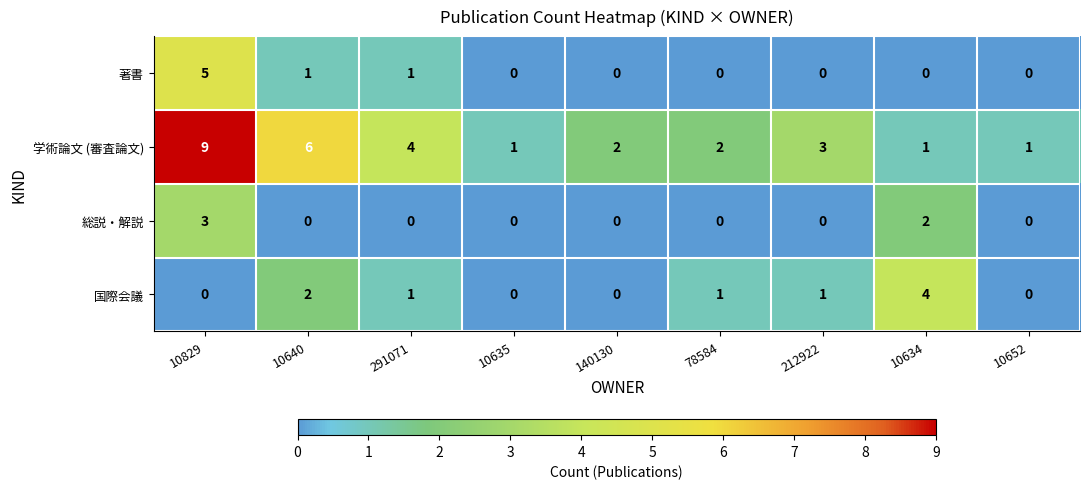

What is the approximate value of 学術論文 (審査論文) at 212922?

3